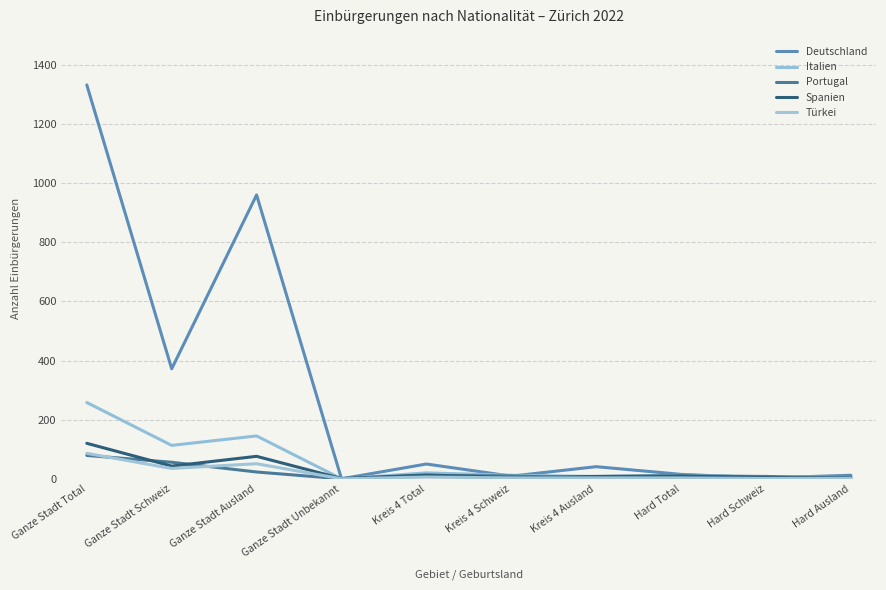

True or false: Spanien has more than 2 points higher than both neighbors.

True